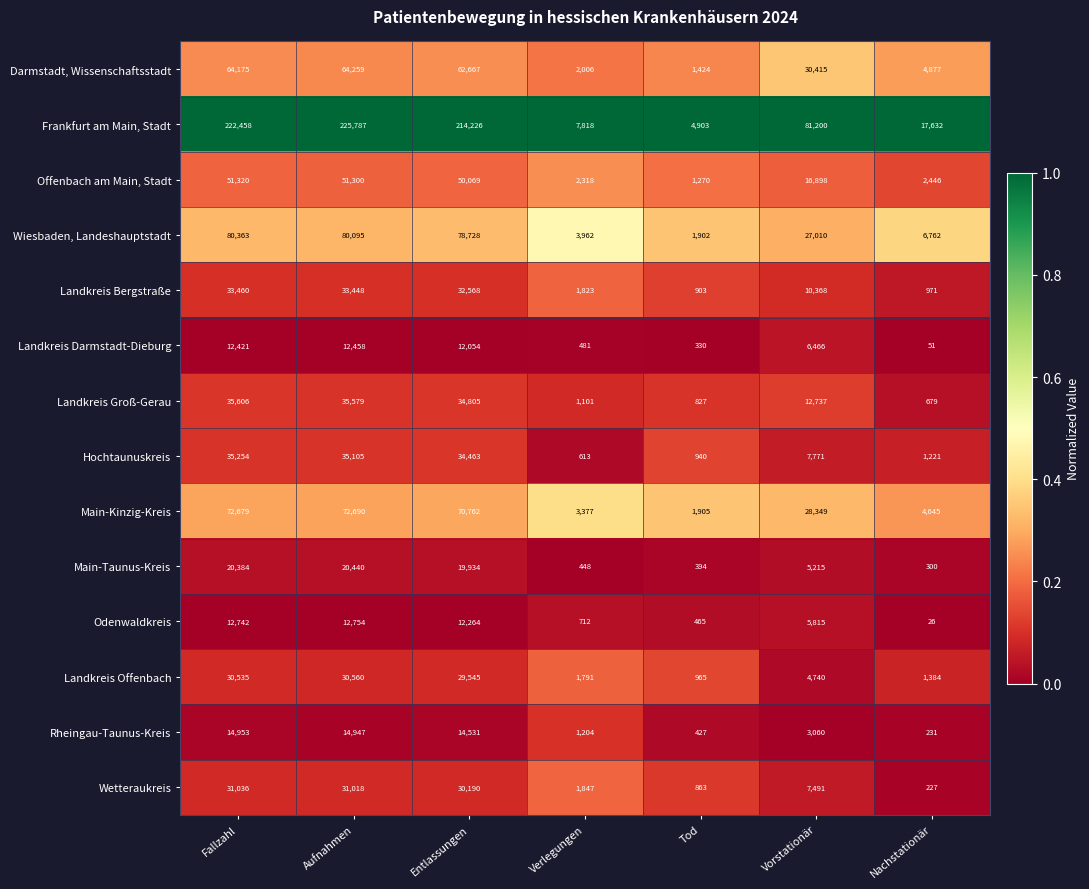

True or false: Odenwaldkreis has a value of 7873 at Vorstationär.

False